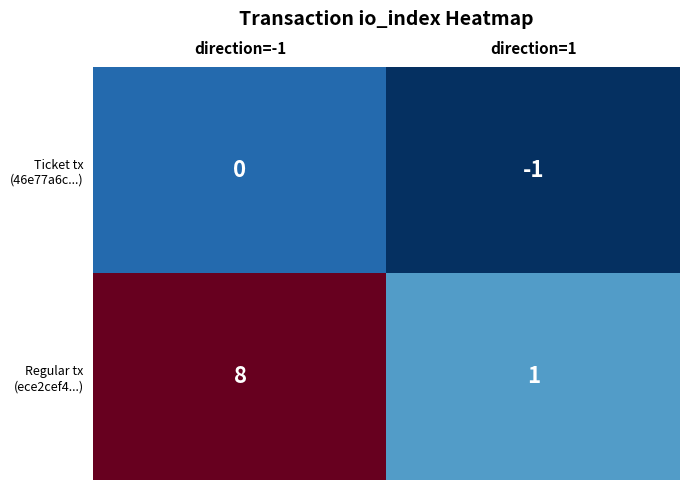

At which category is the sum across all series the highest?

direction=-1